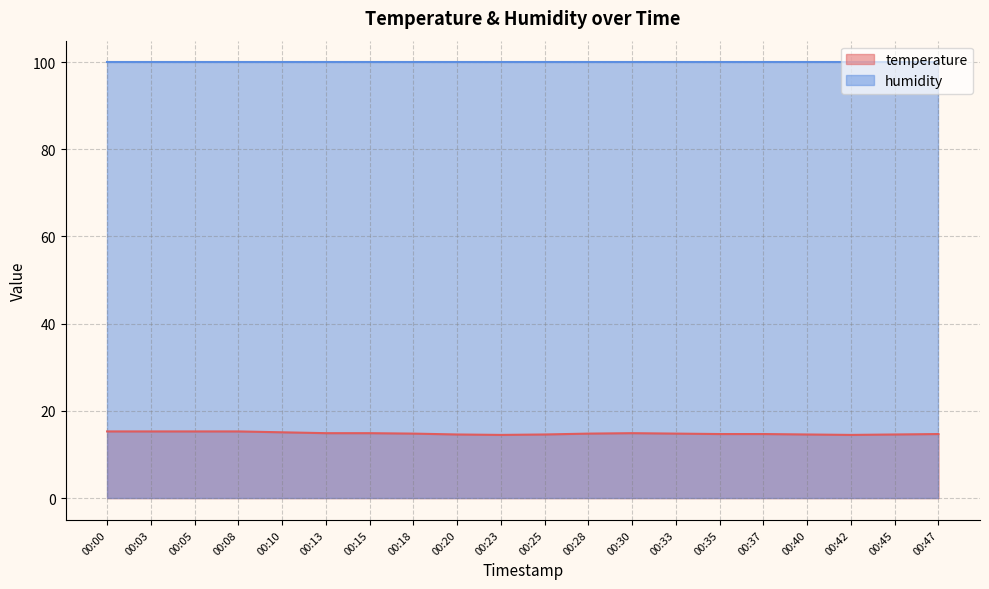

What is the value of the 7th point from the left?

14.9